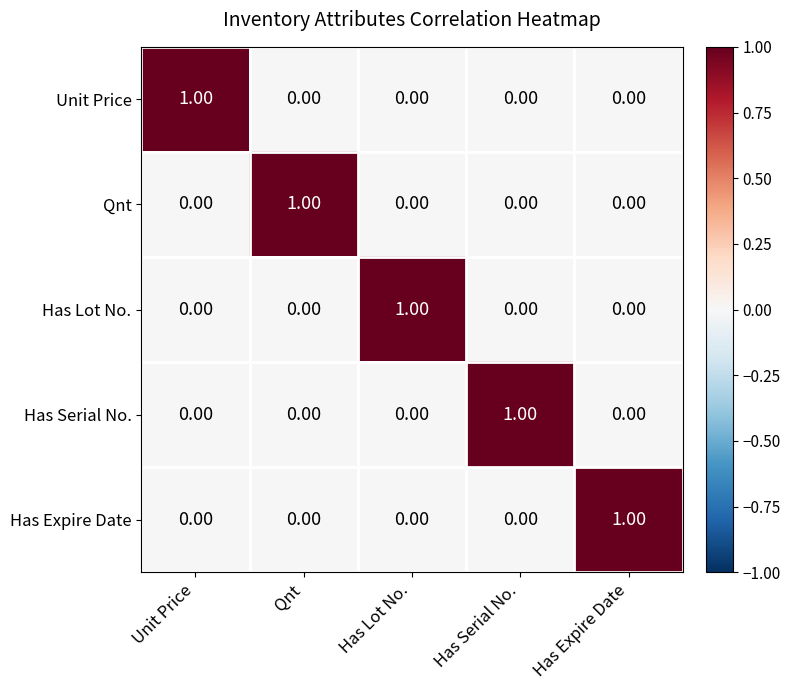

At how many categories does at least one series exceed 0?

5